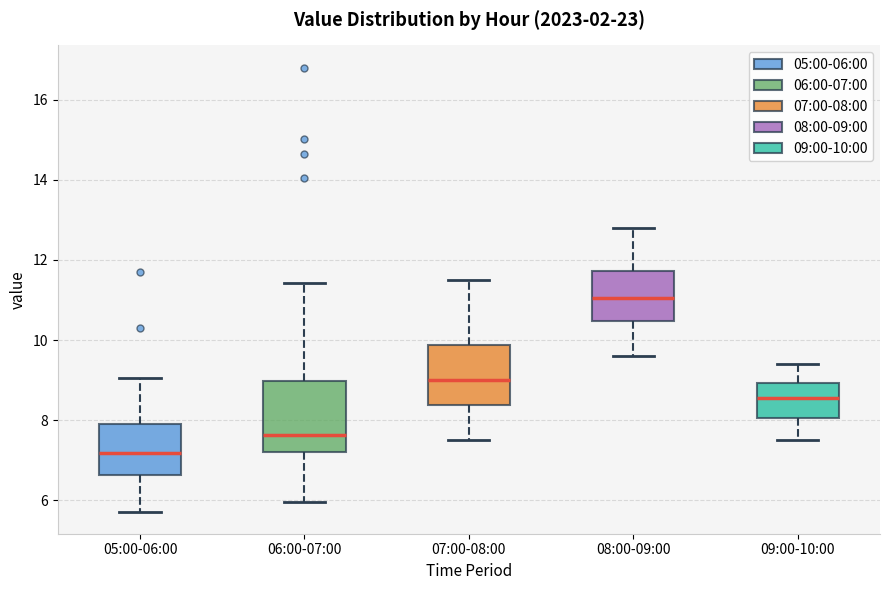

Reading left to right, read every box against the y-axis: the position of its median line, the range the box covers, and the ends of its whiskers. The values are not printed on the chart, so give them approximately, as read against the axis.

05:00-06:00: median 7.2, box 6.6 to 8.0, whiskers 5.8 to 9.0
06:00-07:00: median 7.6, box 7.2 to 9.0, whiskers 6.0 to 11.4
07:00-08:00: median 9.0, box 8.4 to 9.8, whiskers 7.6 to 11.6
08:00-09:00: median 11.0, box 10.4 to 11.8, whiskers 9.6 to 12.8
09:00-10:00: median 8.6, box 8.0 to 9.0, whiskers 7.6 to 9.4